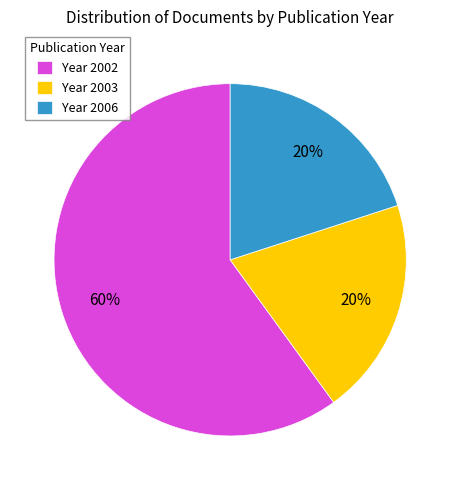

To the nearest percent, what portion does Year 2002 represent?

60%